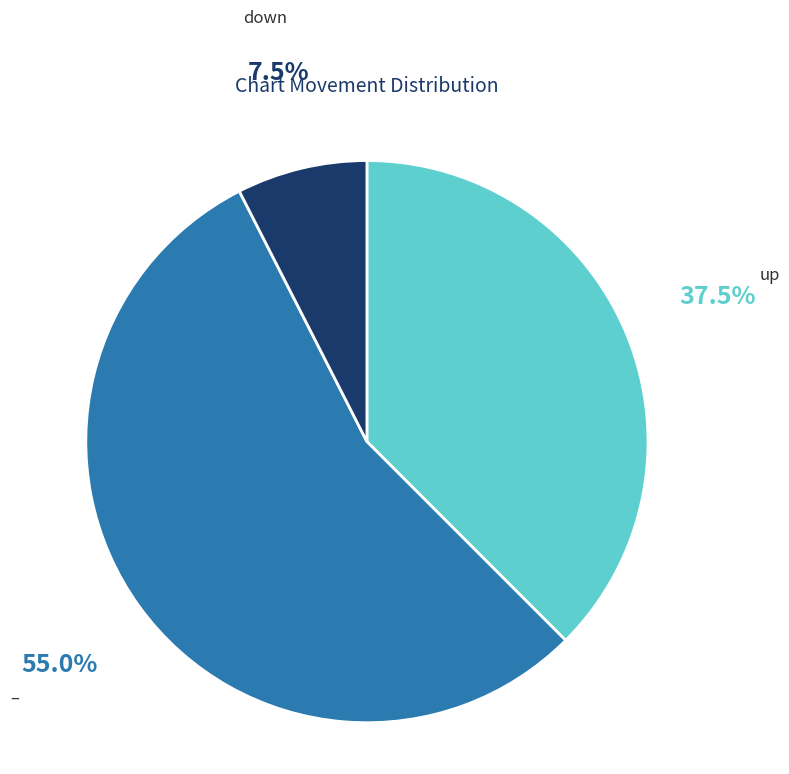

Does any single category account for the majority?

Yes